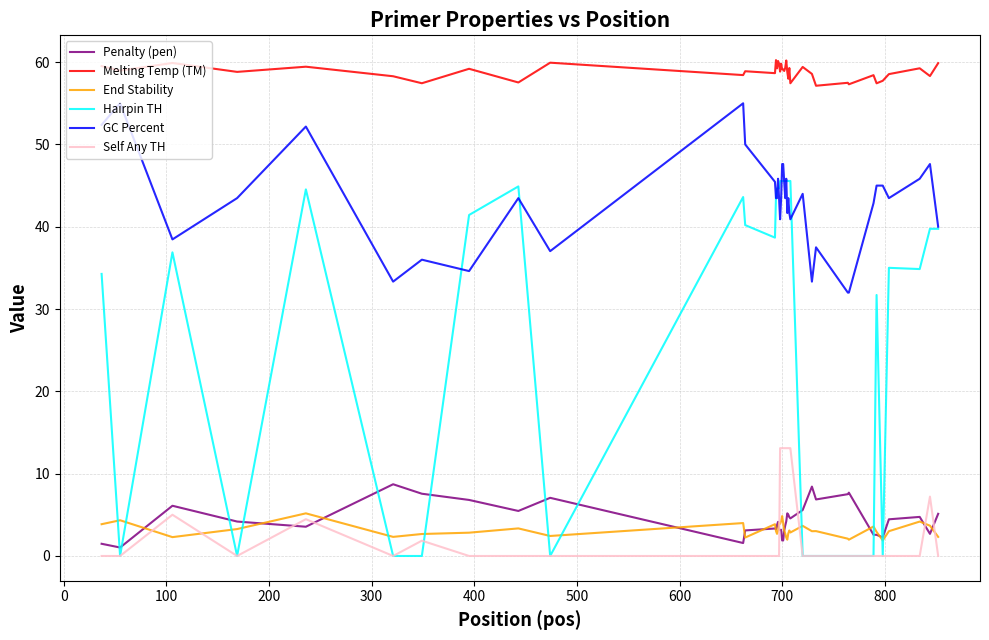

What is the difference between the second highest and minimum values in the Self Any TH series?

13.1